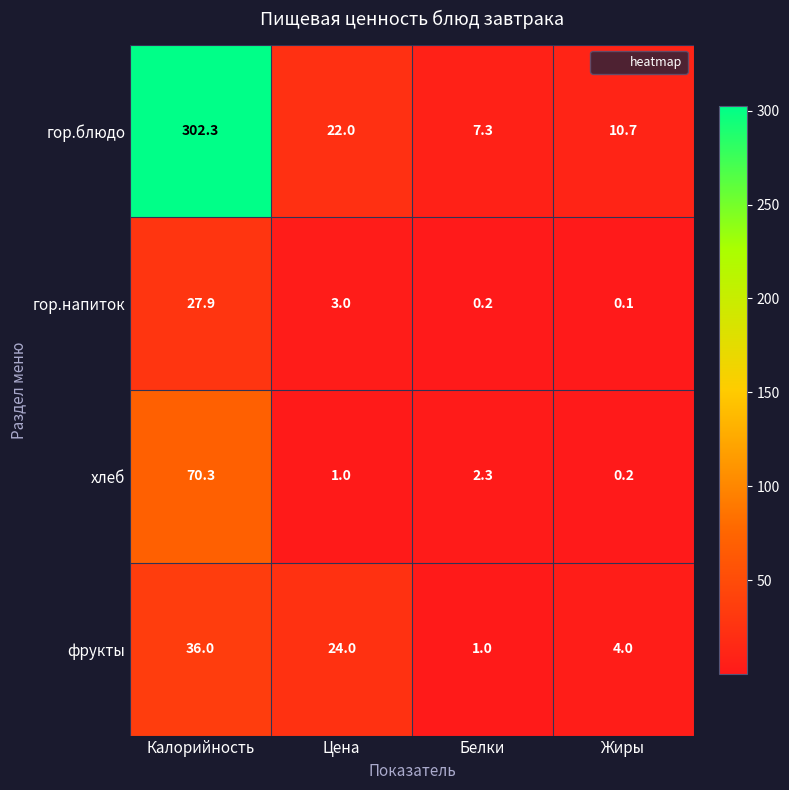

Is it true that гор.напиток equals 0.2 at Белки?

True